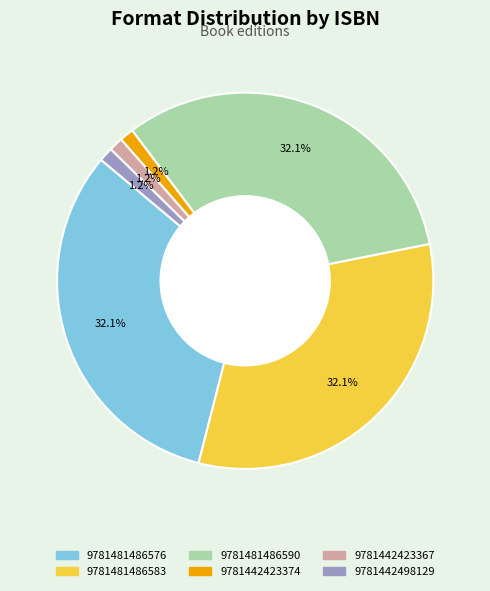

To the nearest percent, what portion does 9781481486583 represent?

32%